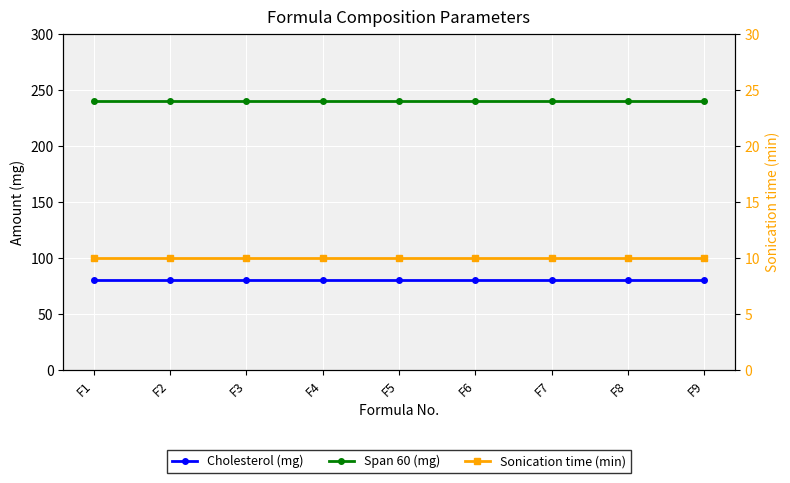

Reading left to right, list all the values displayed in this chart.

Cholesterol (mg): 80	80	80	80	80	80	80	80	80
Span 60 (mg): 240	240	240	240	240	240	240	240	240
Sonication time (min): 10	10	10	10	10	10	10	10	10